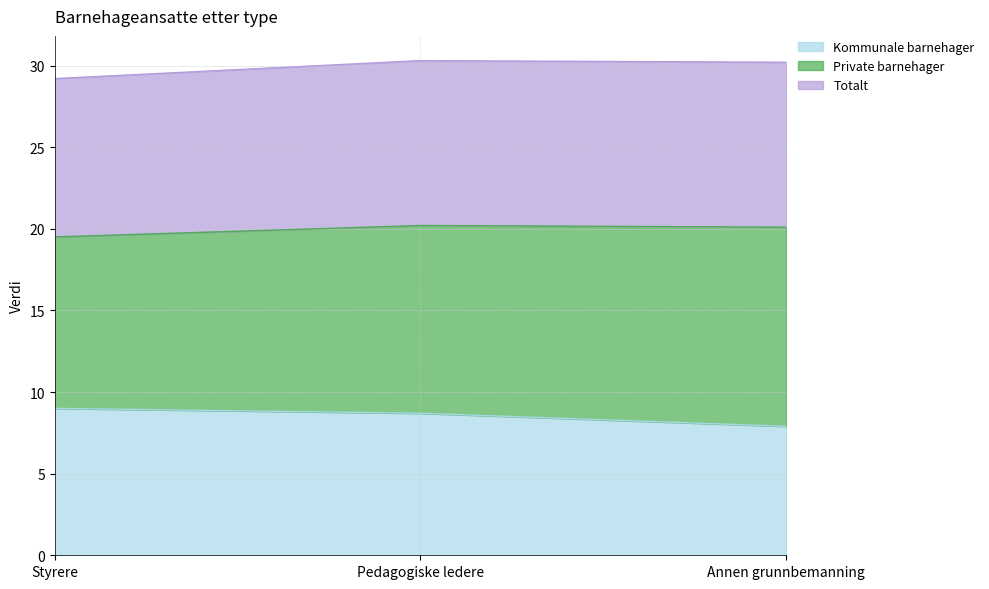

At how many categories does at least one series exceed 15?

3